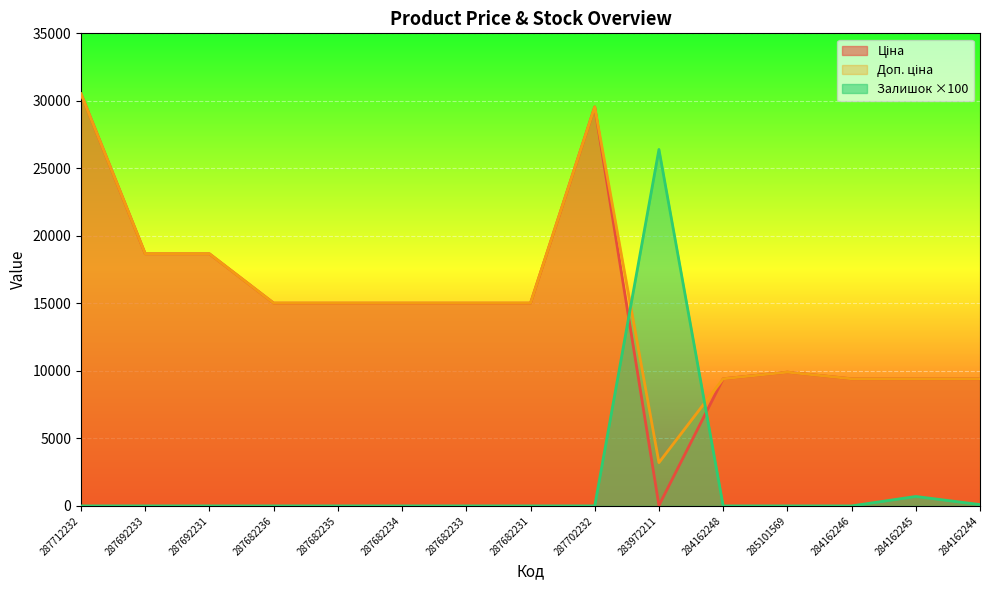

Which series has the largest total across all categories?

Доп. ціна